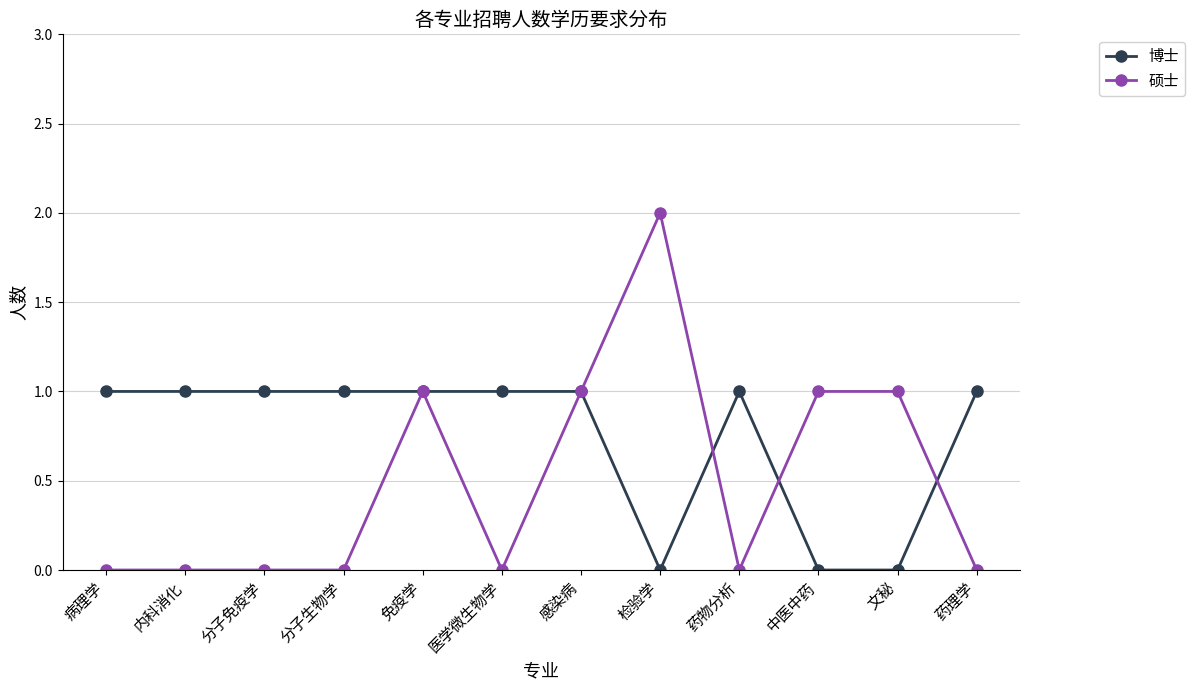

What is the maximum value for 硕士?

2